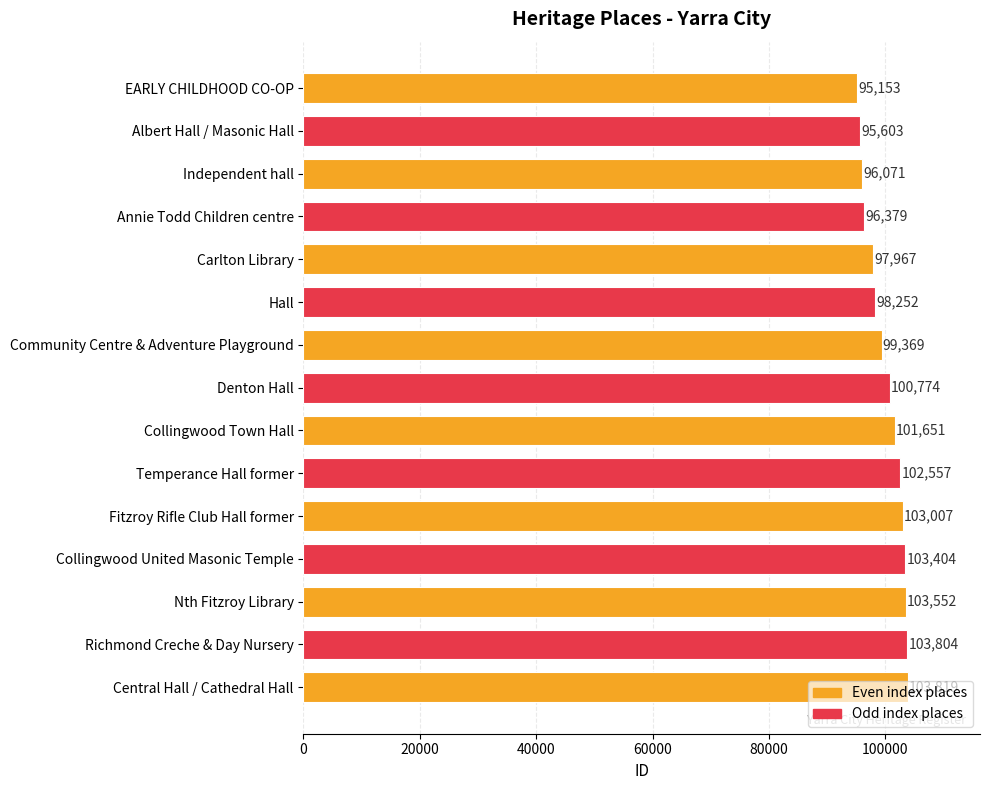

At which category does the chart reach its peak across all series?

Central Hall / Cathedral Hall